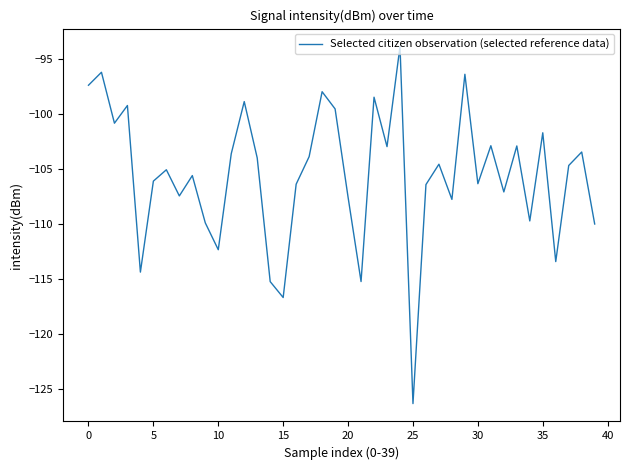

What is the difference between the maximum and minimum values?

32.4